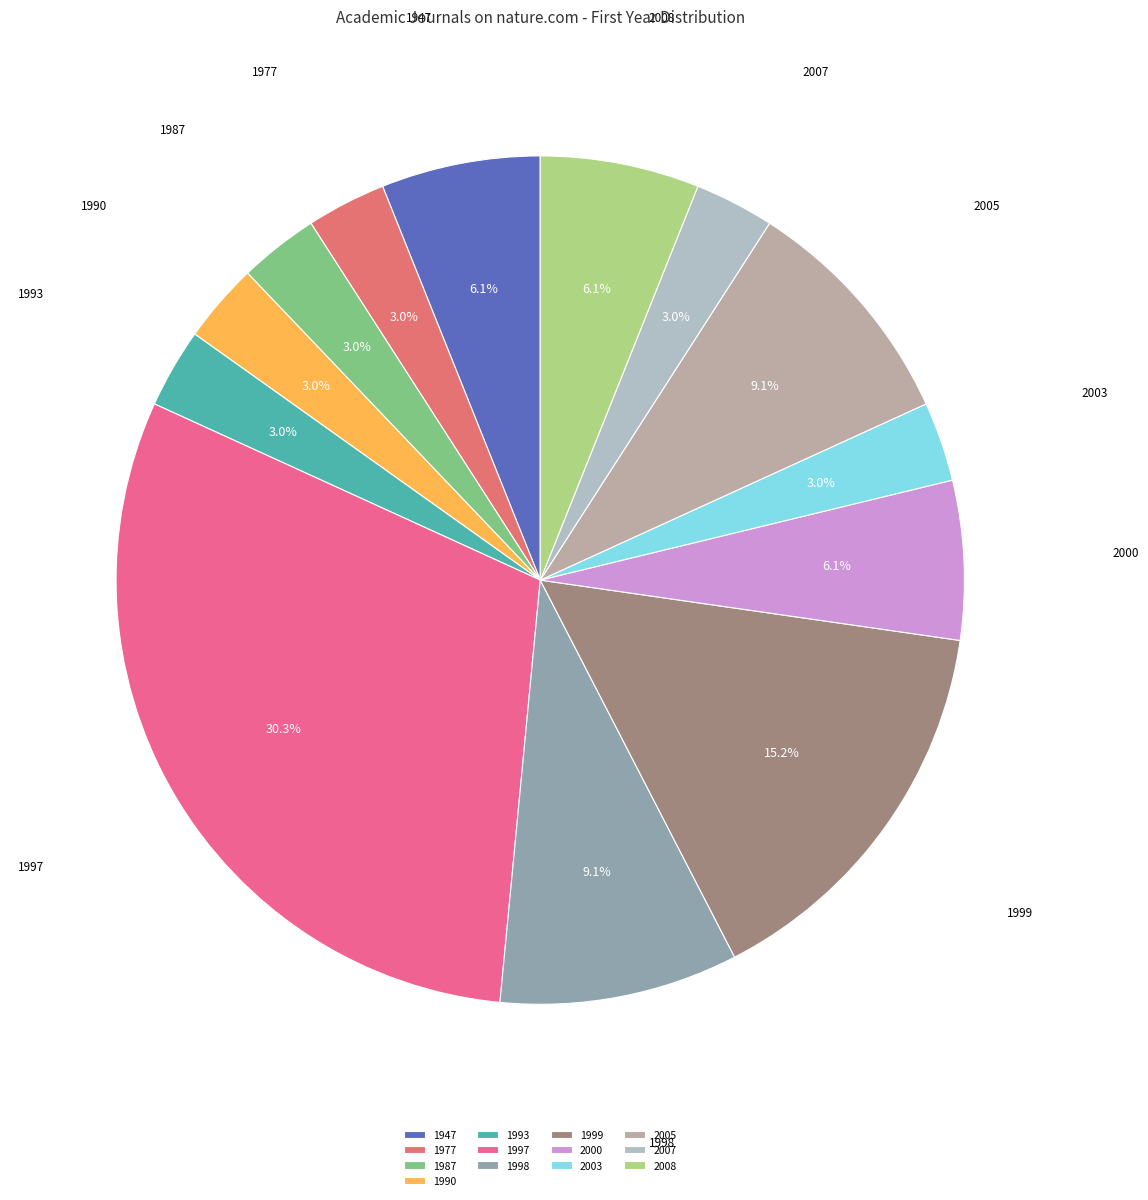

Count the number of slices in the pie.

13